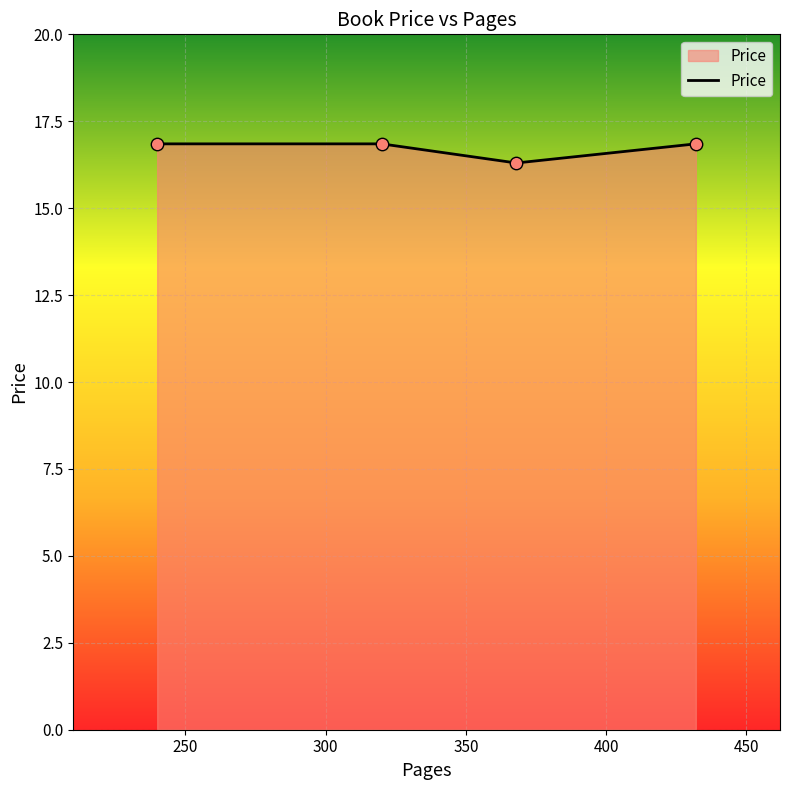

How many interior local valleys (lower than both neighbors) does the data have?

1